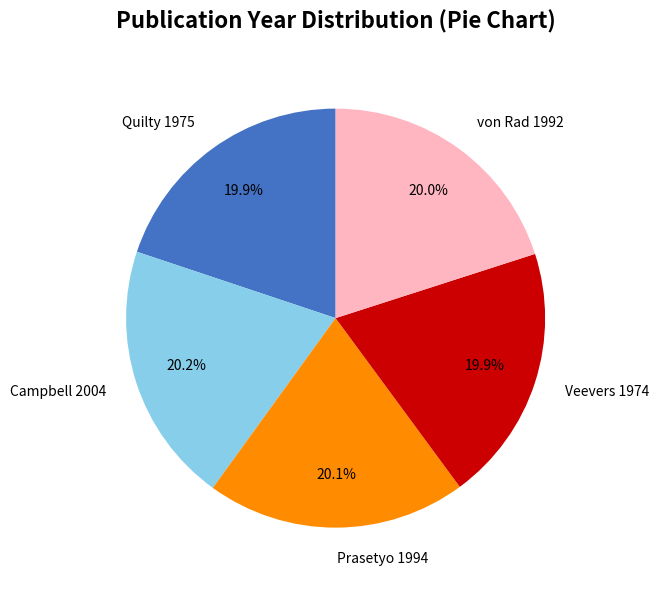

Combined, do Veevers 1974 and Quilty 1975 account for over 50%?

No